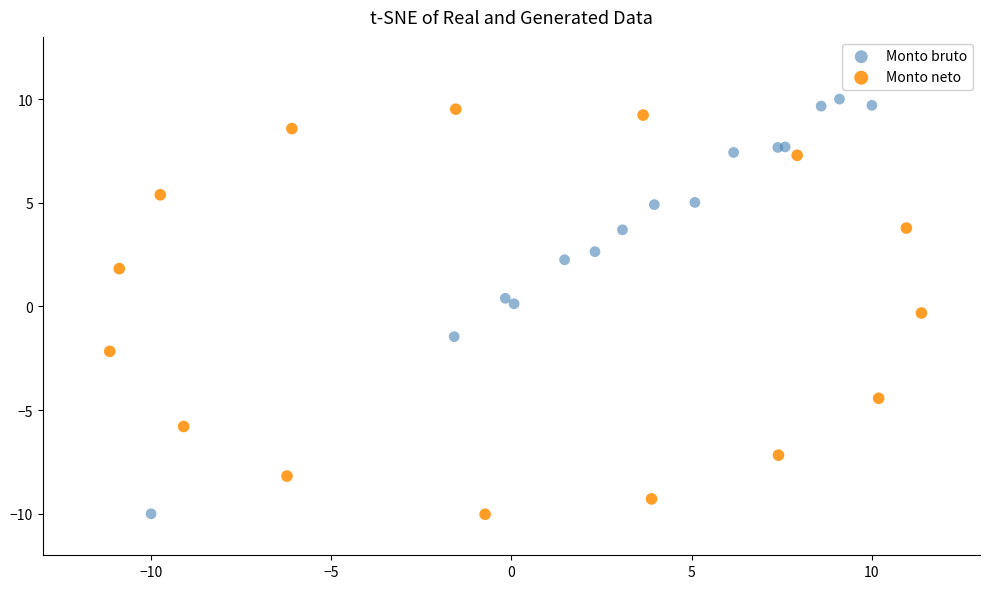

What are all the series names shown in the legend?

Monto bruto, Monto neto